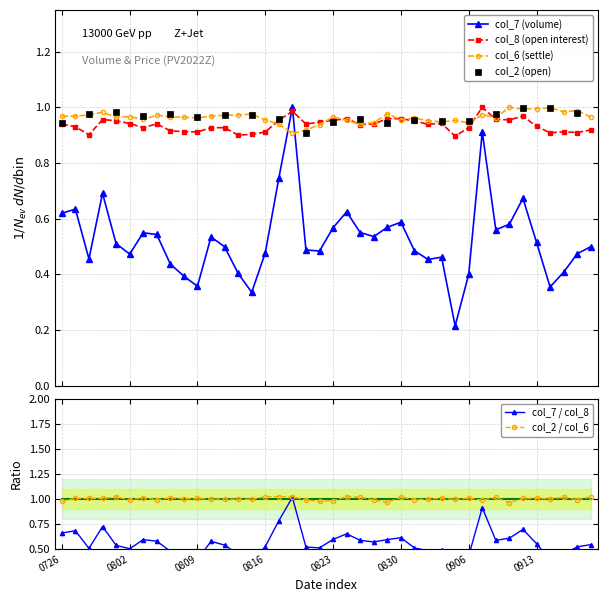

Which series has the largest Y range (max minus min)?

col_7